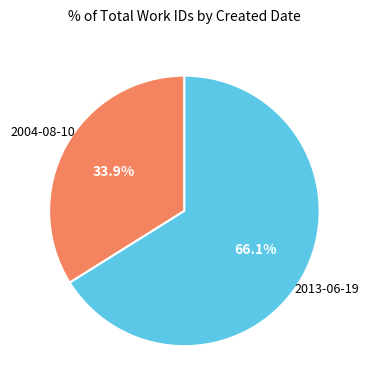

Which slice is the largest?

2013-06-19